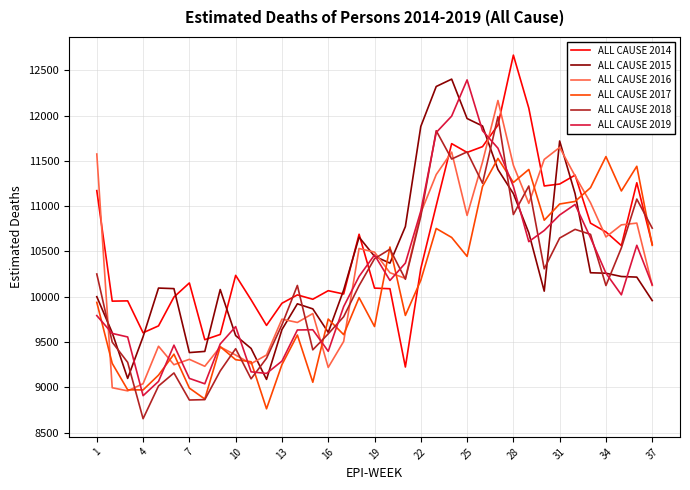

What is the minimum value for ALL CAUSE 2018?

8653.4